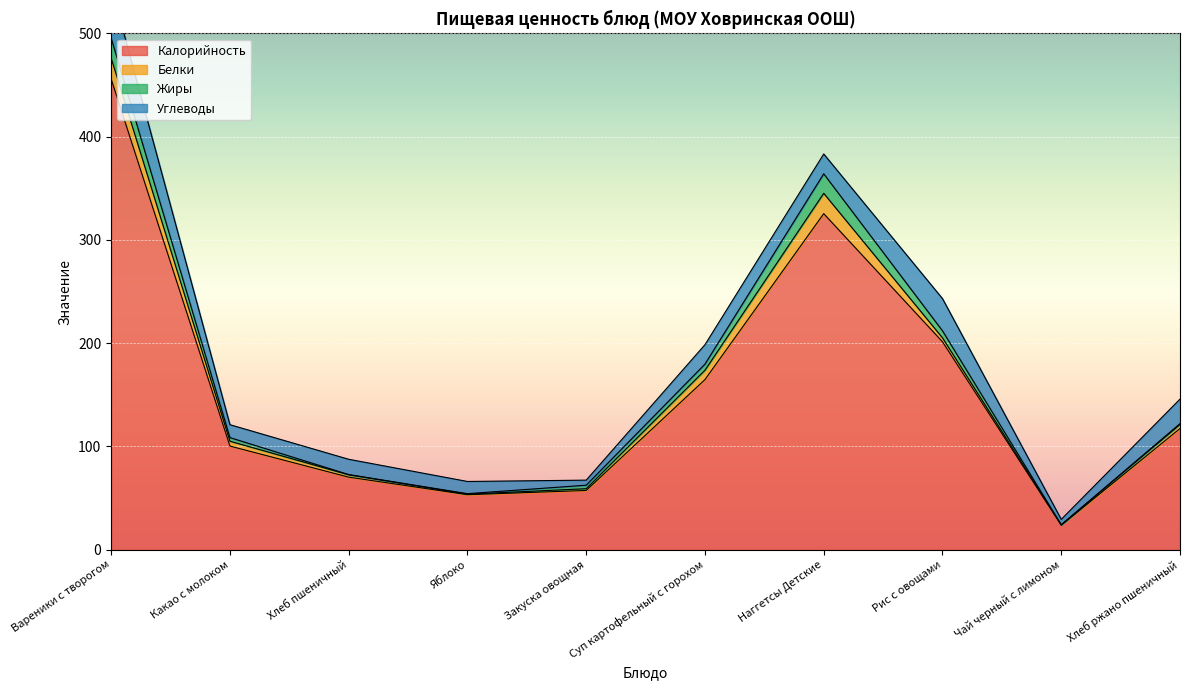

The value of Жиры at Хлеб пшеничный is 0.2. True or false?

True